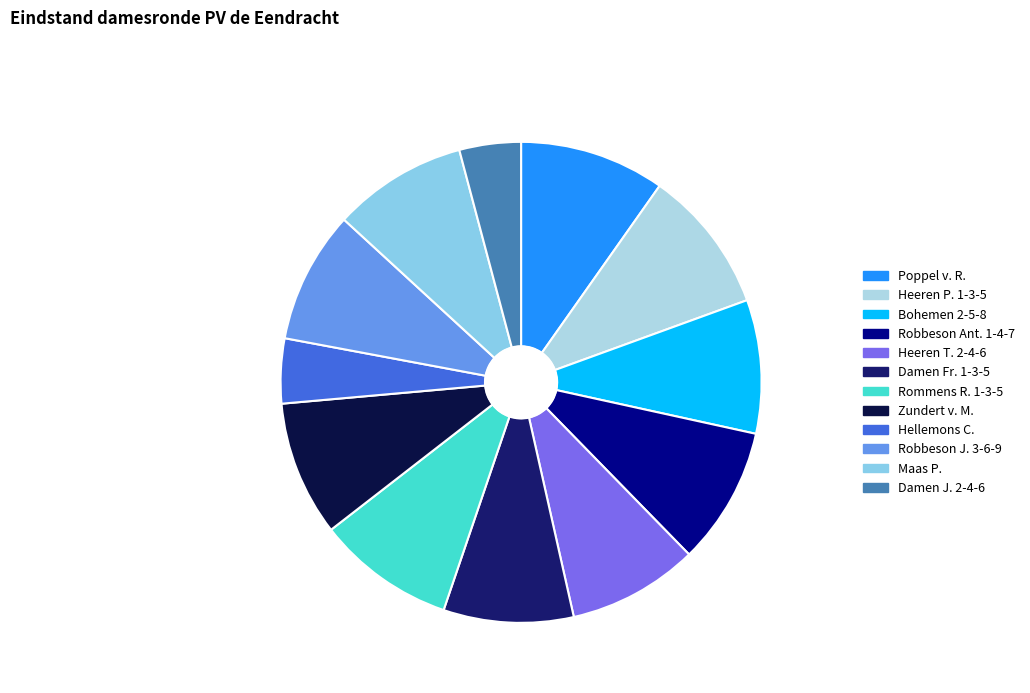

Rank the categories by value from highest to lowest.

Poppel v. R., Heeren P. 1-3-5, Rommens R. 1-3-5, Robbeson Ant. 1-4-7, Zundert v. M., Maas P., Bohemen 2-5-8, Robbeson J. 3-6-9, Heeren T. 2-4-6, Damen Fr. 1-3-5, Hellemons C., Damen J. 2-4-6